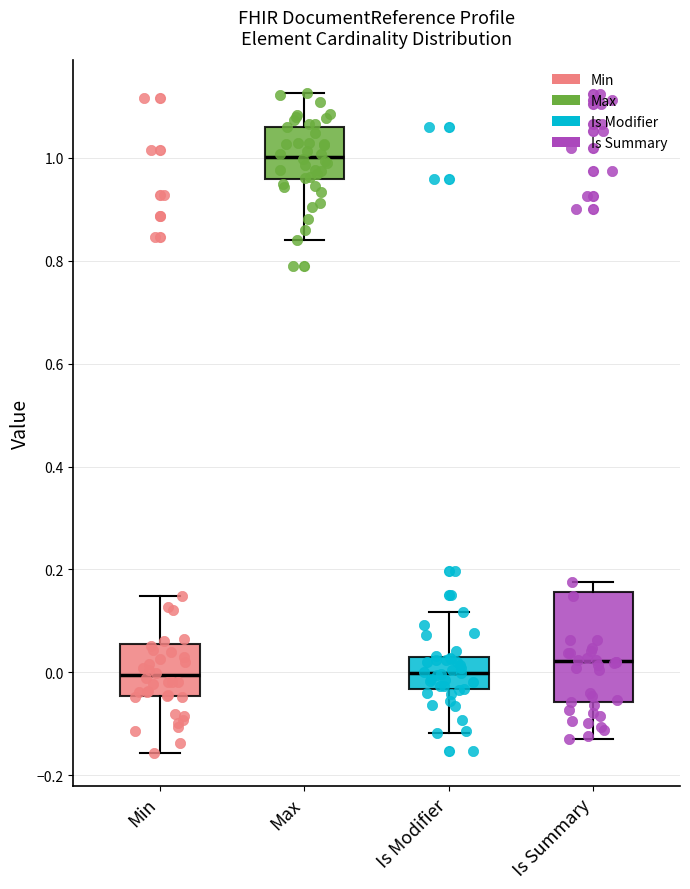

Where does the median line of the box for Is Summary sit on the y-axis? The values are not printed on the chart, so give them approximately, as read against the axis.

0.02